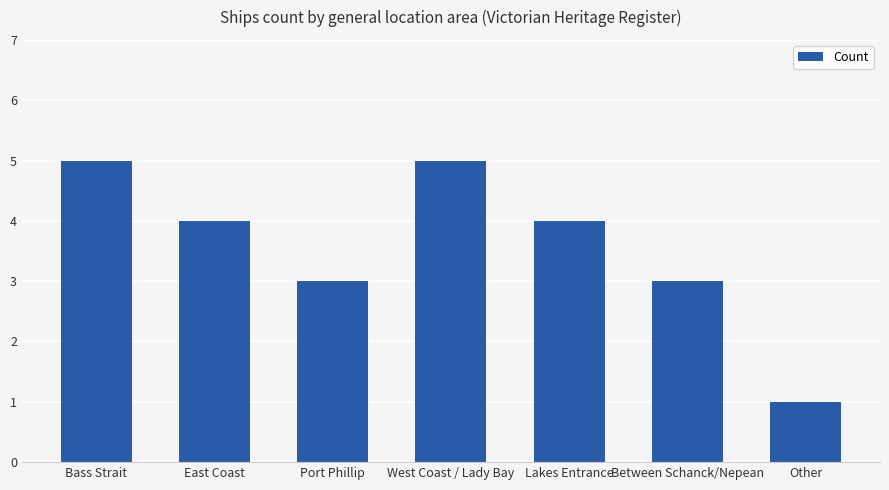

What is the difference between the second highest and second lowest values?

2